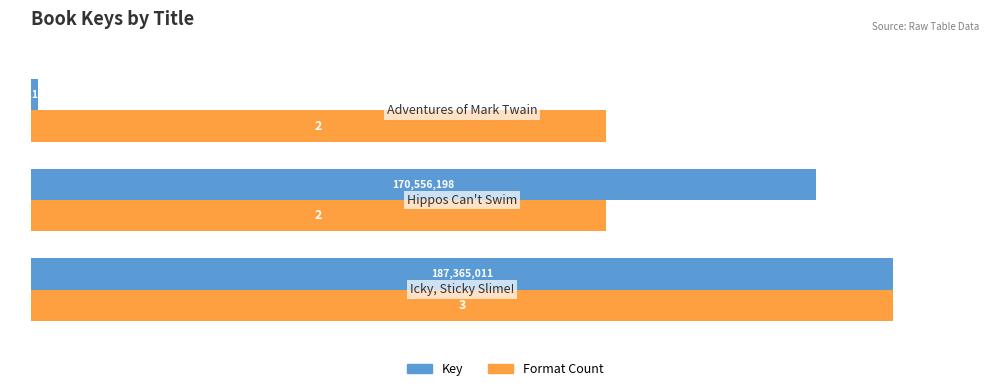

List the series in order of their peak value, highest first.

Key, Format Count